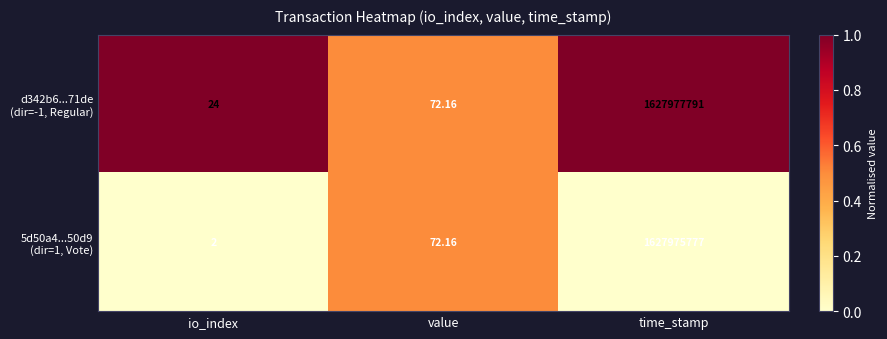

Count the number of categories in the chart.

3